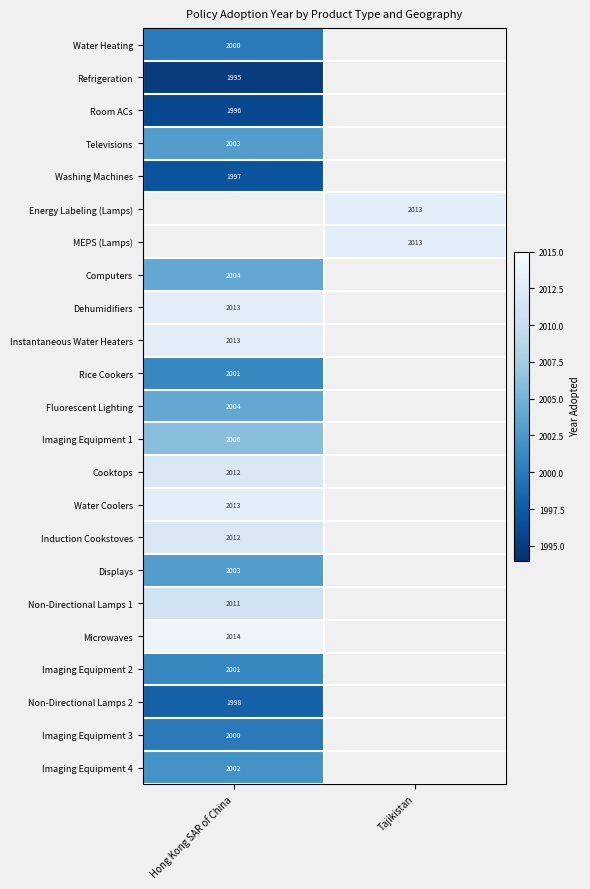

The value of Refrigeration at Hong Kong SAR of China is 1995. True or false?

True